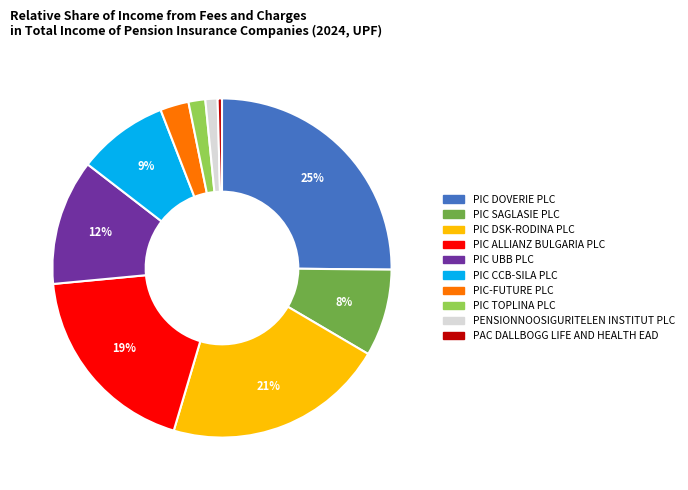

To the nearest percent, what is the average slice percentage?

10%